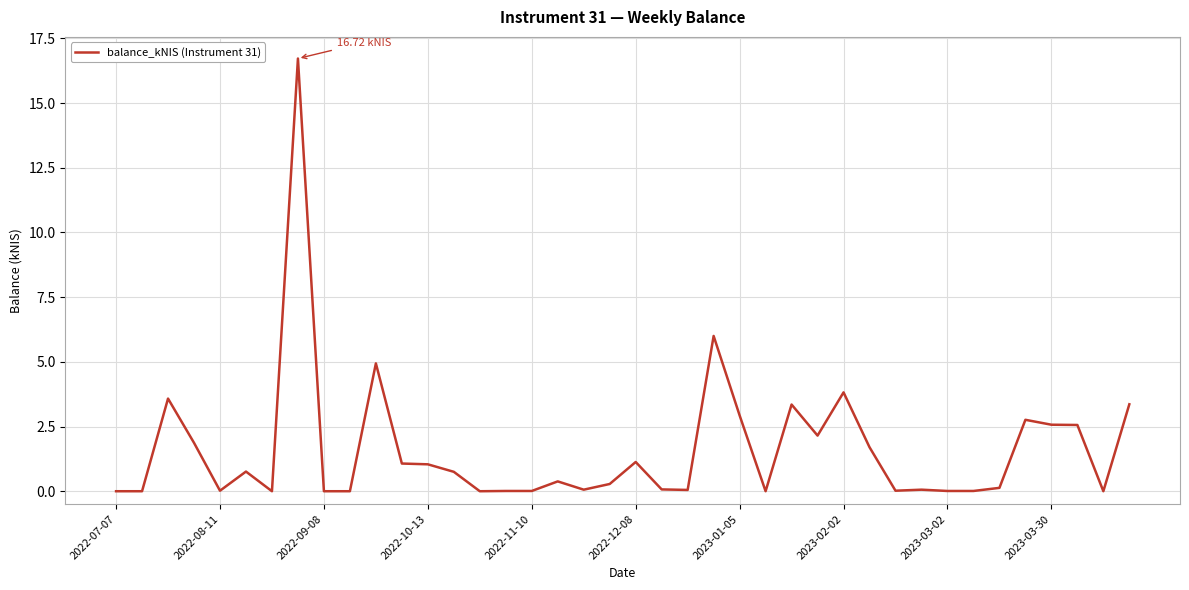

Does the chart have visible grid lines?

Yes